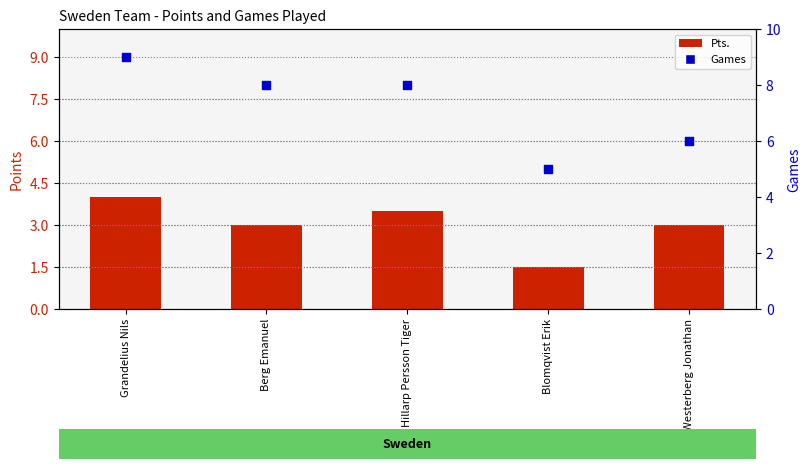

Is the value of Pts. at Grandelius Nils greater than the value of Games at Blomqvist Erik?

No